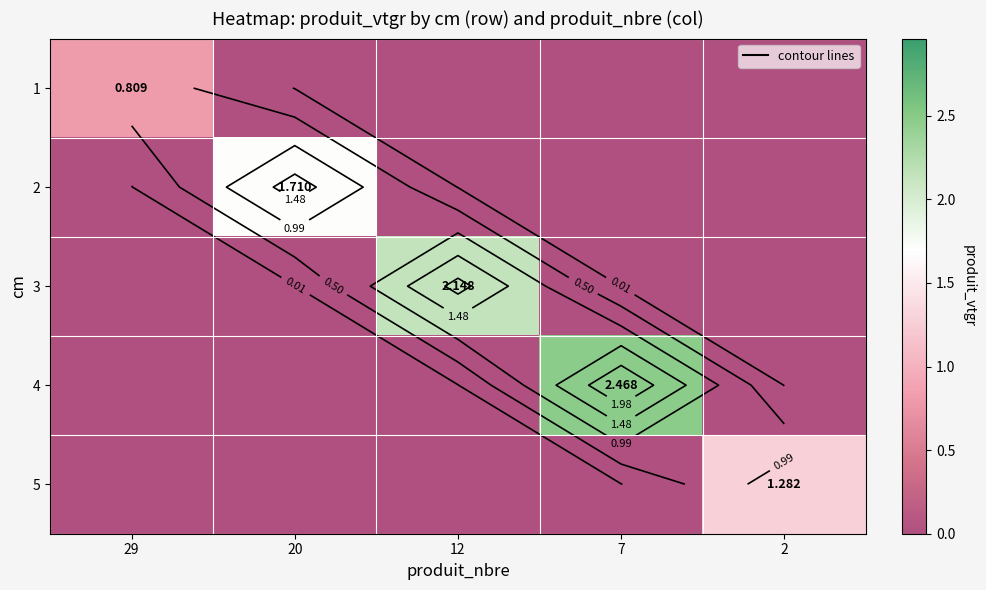

Which label corresponds to the largest value in the chart?

7